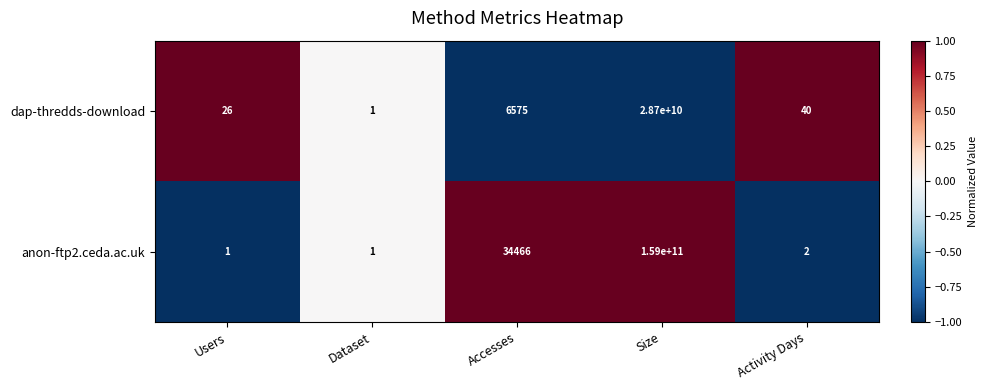

What is the spread (max minus min) of values at Size?

130300000000